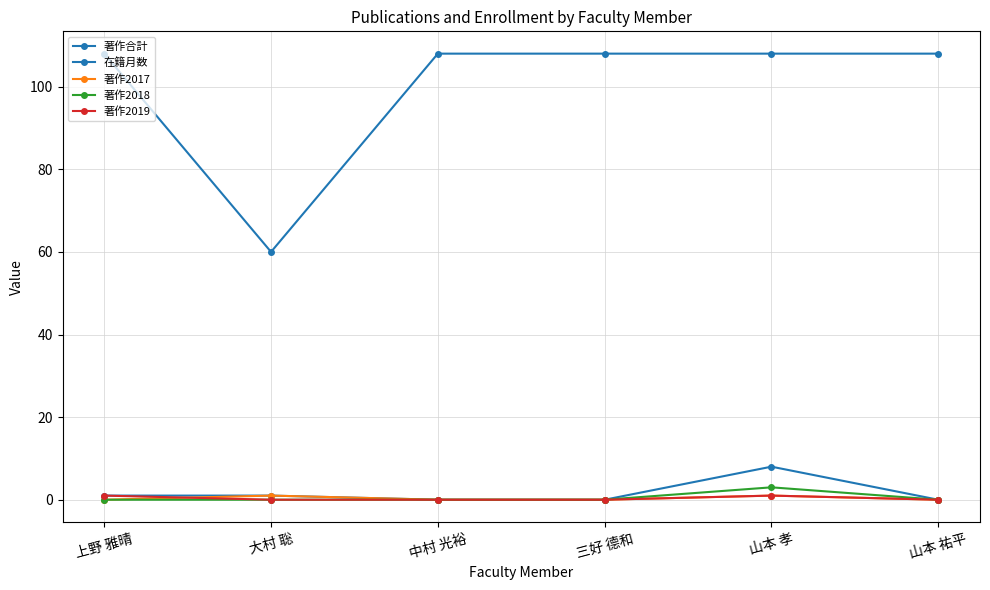

Count the number of data series in this chart.

5